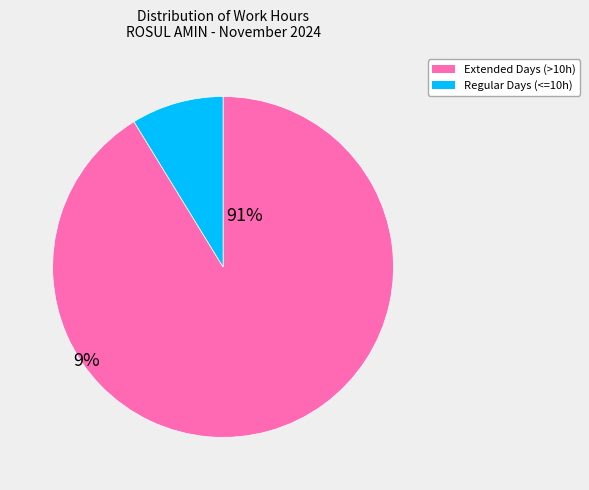

Is there a majority slice in this chart?

Yes